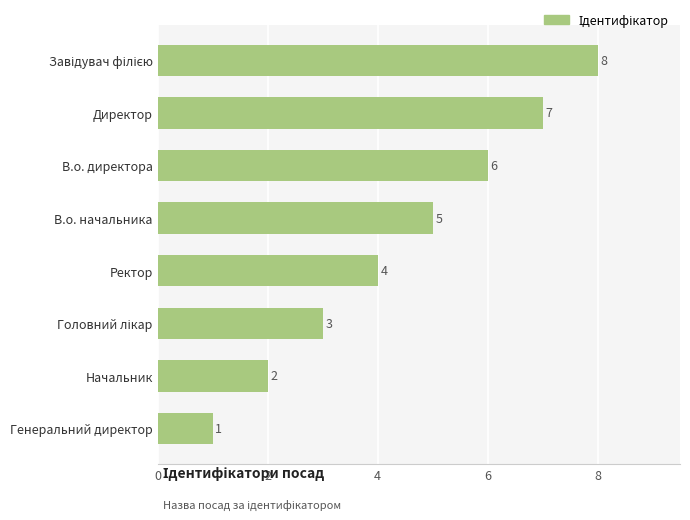

What is the sum of all values?

36